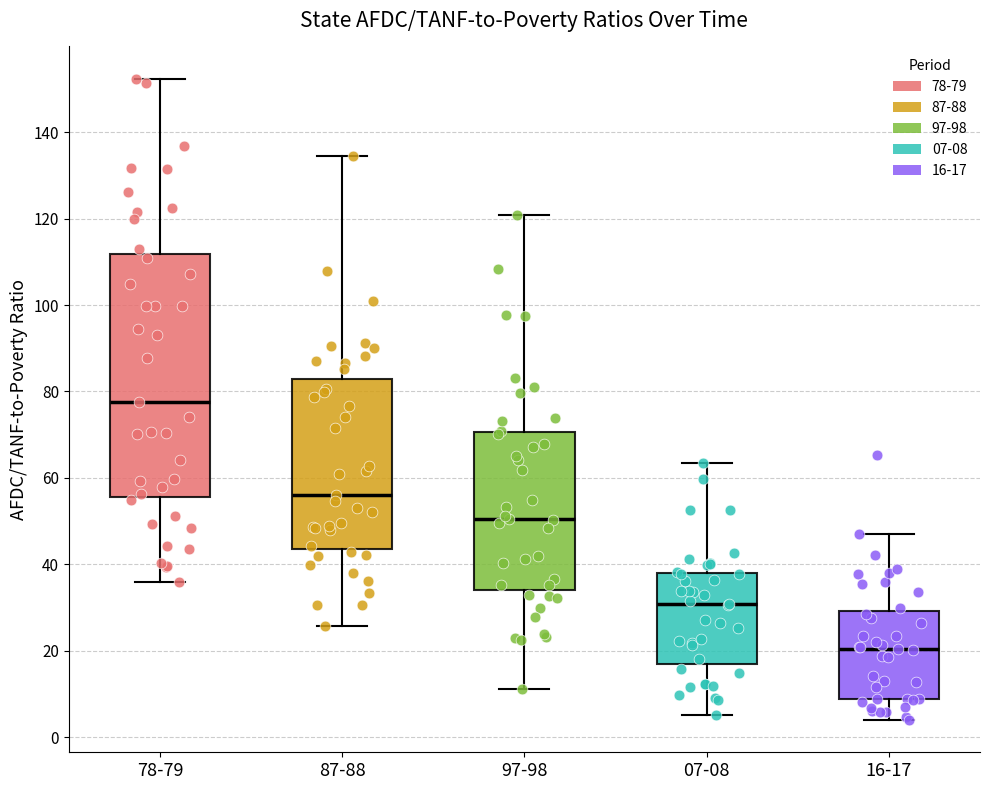

Which box is the tallest, from its lower edge to its upper edge?

78-79